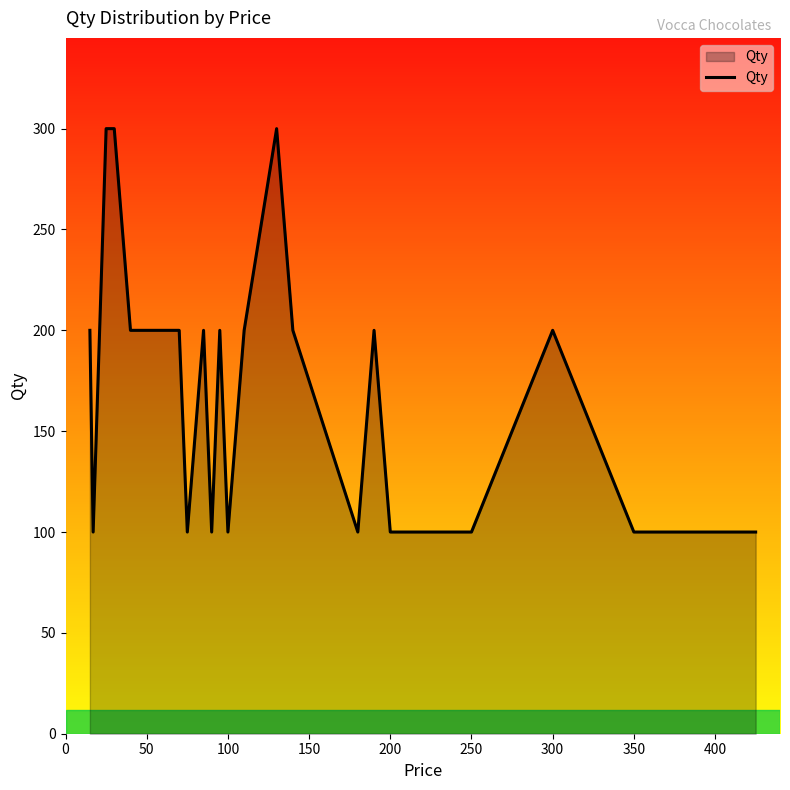

What is the maximum value shown in the chart?

300